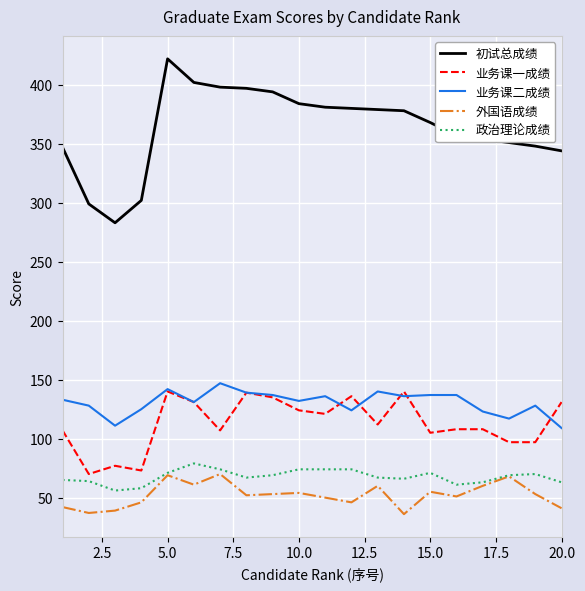

True or false: 业务课二成绩 and 外国语成绩 intersect in this chart.

False